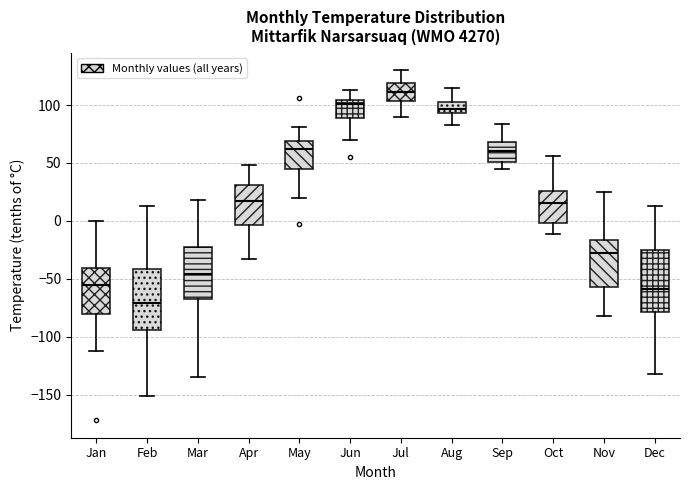

Reading left to right, transcribe this box plot: for each box, give where its median line is, the range the box spans, and where its two whiskers end, as read against the y-axis. The values are not printed on the chart, so give them approximately, as read against the axis.

Jan: median -55, box -80 to -40, whiskers -110 to 0
Feb: median -70, box -95 to -40, whiskers -150 to 15
Mar: median -45, box -70 to -25, whiskers -135 to 20
Apr: median 20, box -5 to 30, whiskers -35 to 50
May: median 60, box 45 to 70, whiskers 20 to 80
Jun: median 100, box 90 to 105, whiskers 70 to 115
Jul: median 110, box 105 to 120, whiskers 90 to 130
Aug: median 95 (inside the box), box 95 to 100, whiskers 85 to 115
Sep: median 60, box 50 to 70, whiskers 45 to 85
Oct: median 15, box 0 to 25, whiskers -10 to 55
Nov: median -25, box -55 to -15, whiskers -80 to 25
Dec: median -60, box -80 to -25, whiskers -130 to 15